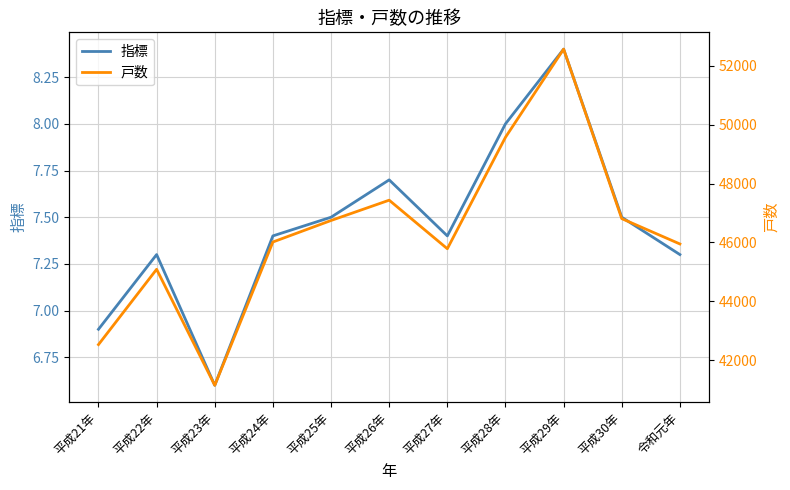

True or false: 戸数 and 指標 cross at least once.

False